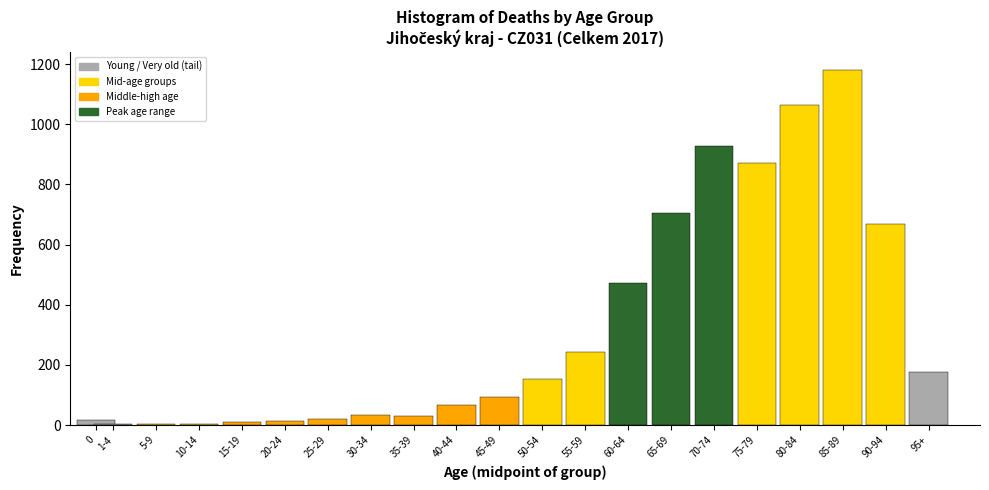

At which label is the value closest to 591?

90-94